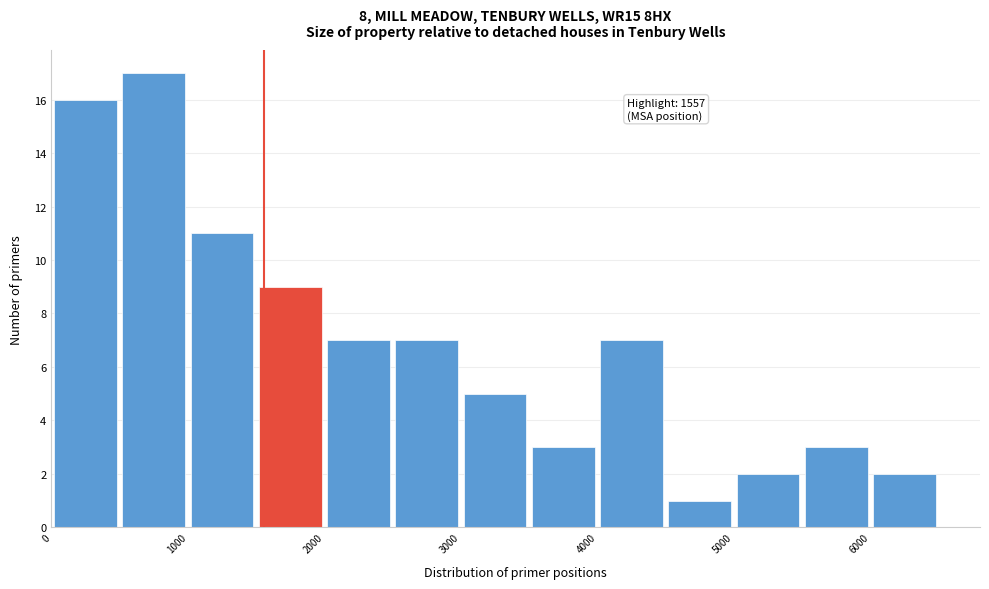

Over which range of the x-axis is the bar tallest?

500 to 1000